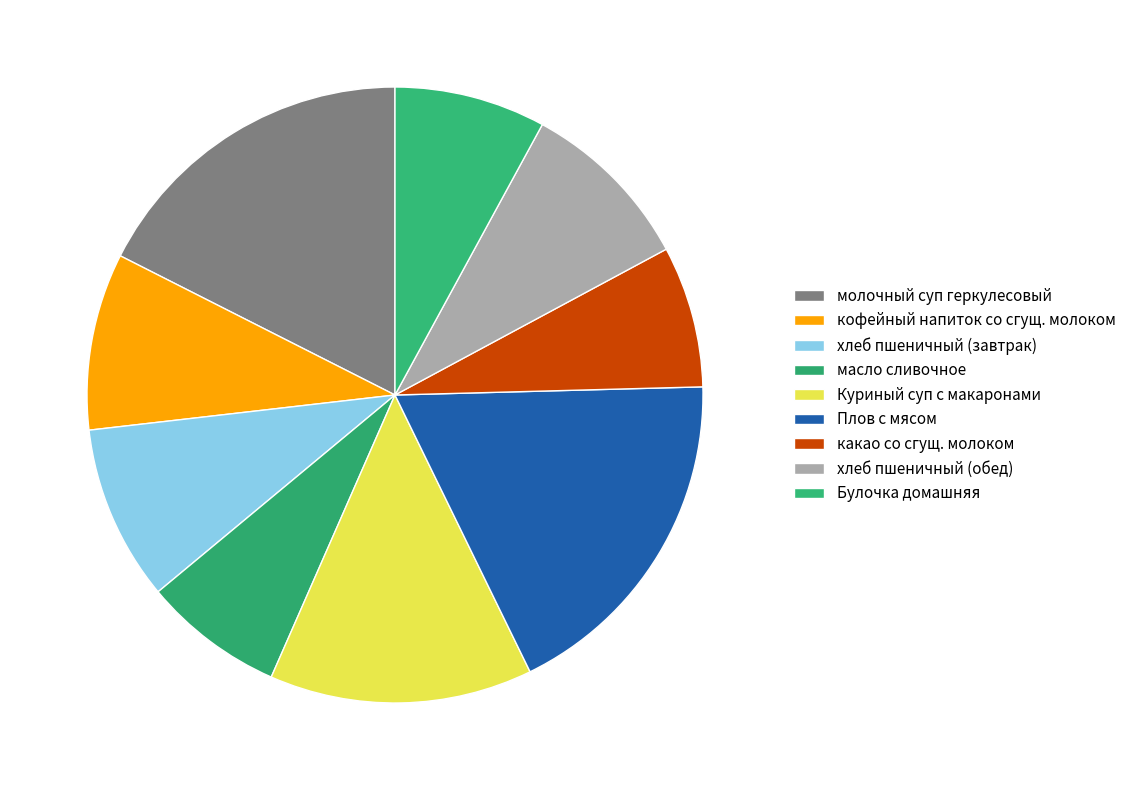

The Плов с мясом slice represents 28% of the pie. True or false?

False